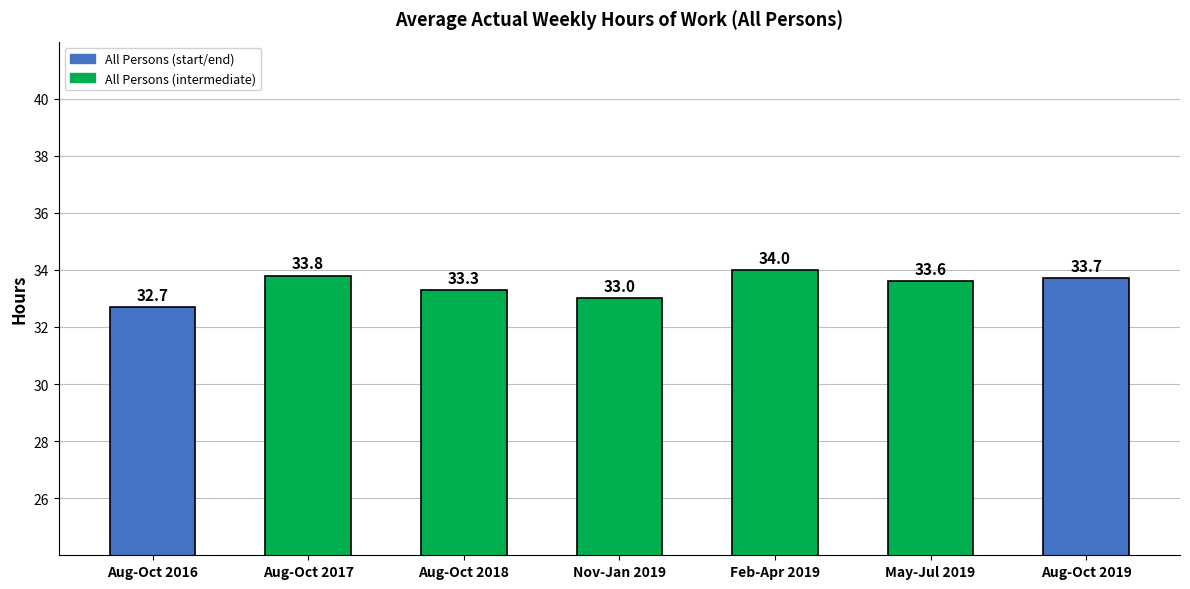

What is the sum of all values?

234.1